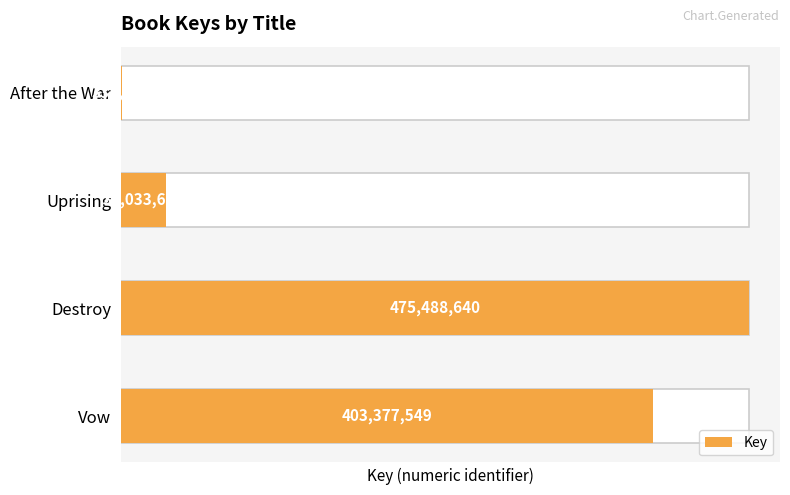

What is the difference between the maximum and minimum values?

475152783